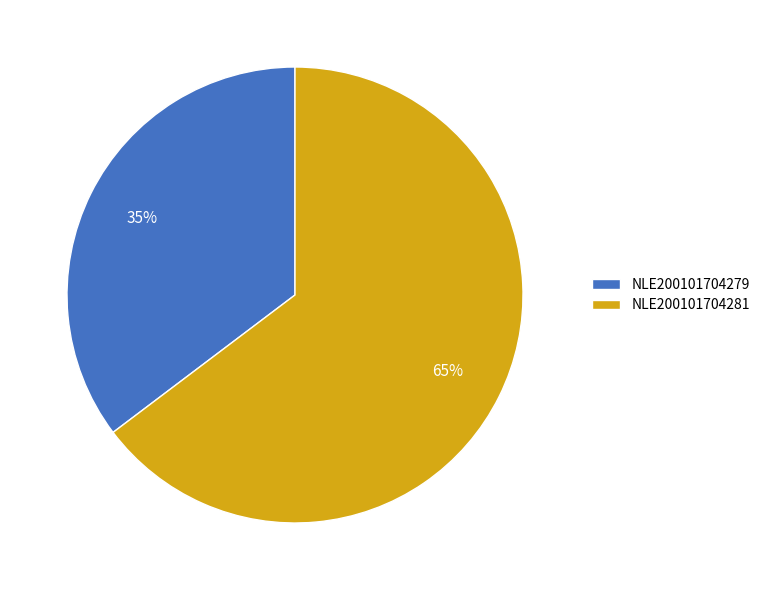

What is the smallest slice in the pie chart?

NLE200101704279